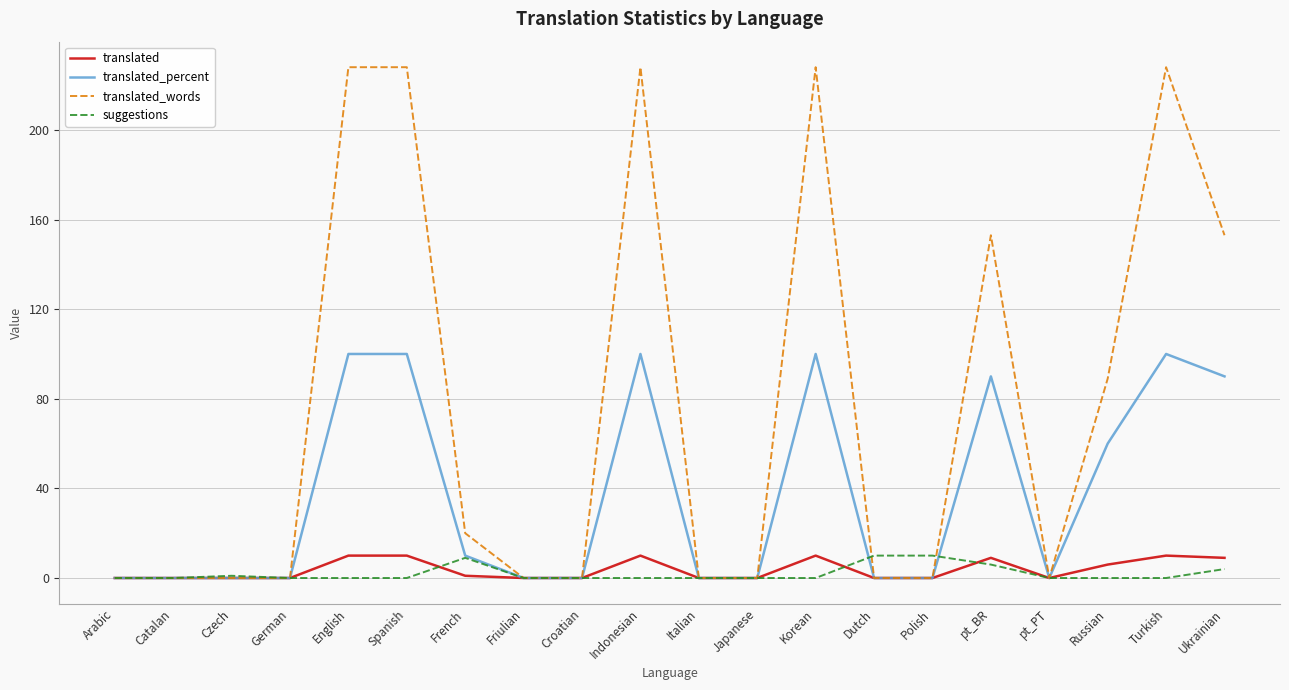

What is the sum of all translated values?

75